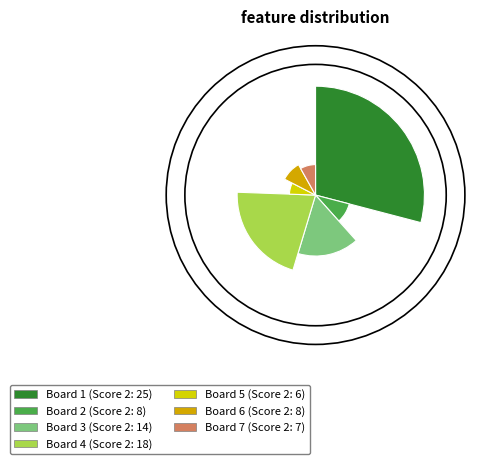

Combined, do 7 and 8 account for over 50%?

No